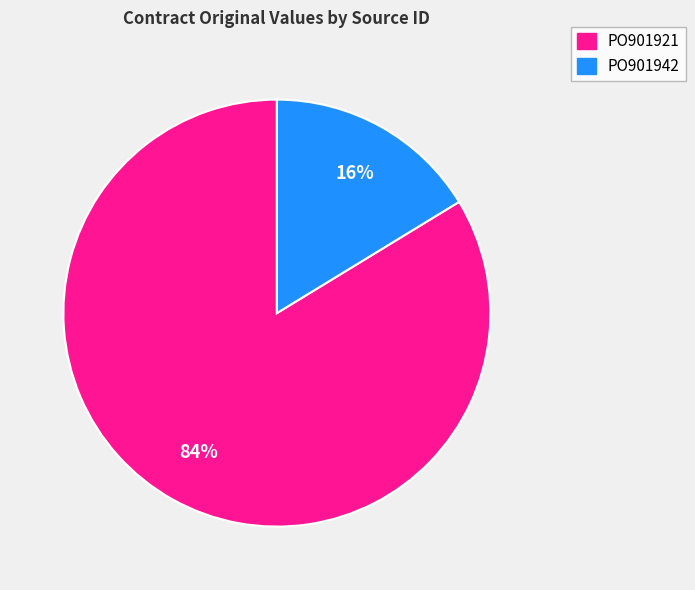

Which has a higher value, PO901942 or PO901921?

PO901921